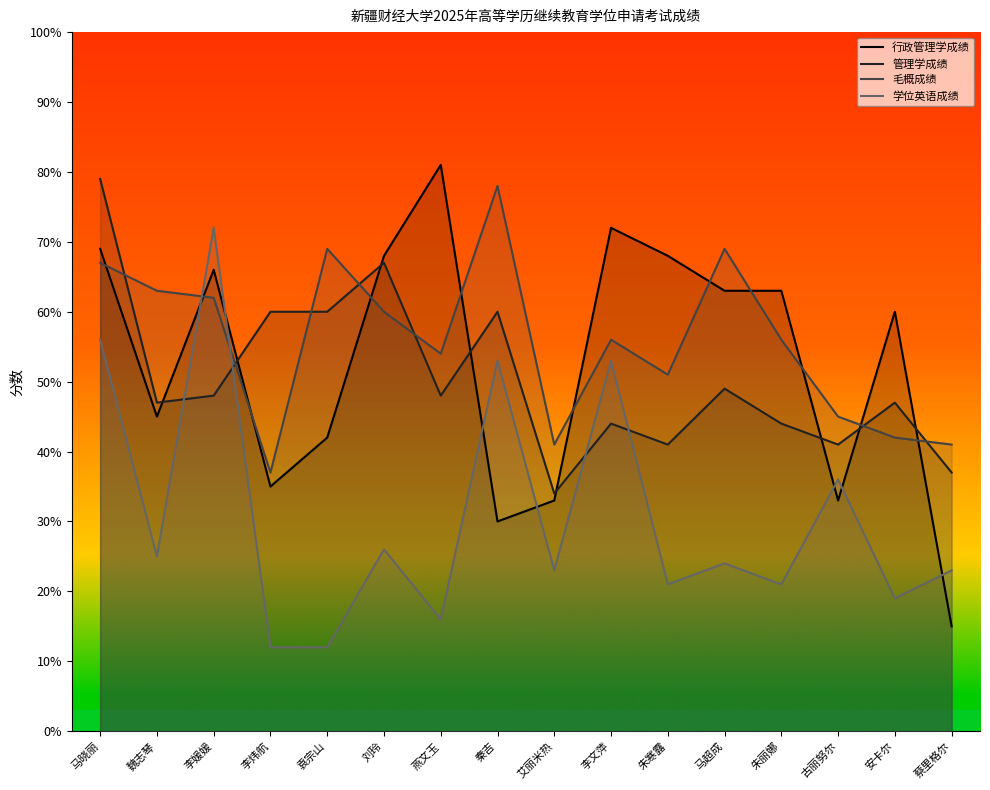

Is it true that 学位英语成绩 equals 13 at 朱寒露?

False